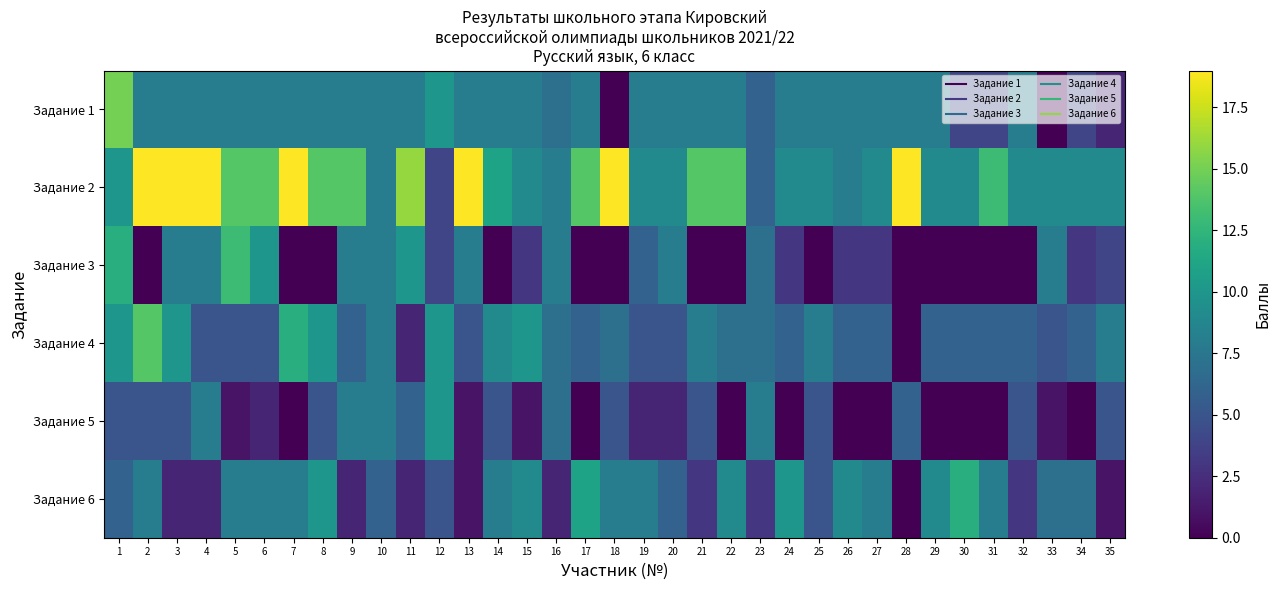

Which series has the largest range (max minus min)?

Задание 1